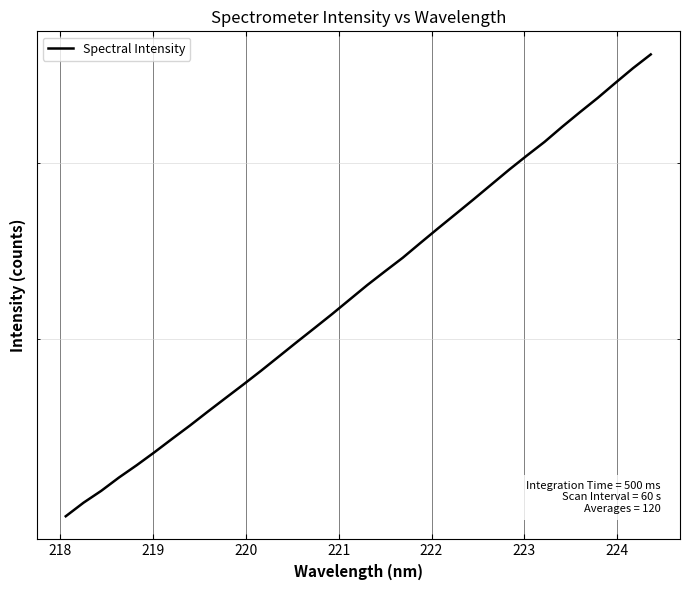

Reading left to right, what are all the values shown in this chart?

2250.3	2300.5	2345.3	2396.8	2445.2	2497.3	2552.6	2608.2	2667.5	2727.0	2787.5	2850.6	2917.2	2985.7	3054.5	3125.5	3200.7	3277.6	3351.7	3426.3	3510.1	3594.8	3680.1	3767.9	3859.6	3953.3	4045.2	4136.5	4239.6	4341.2	4442.7	4552.7	4663.5	4768.8